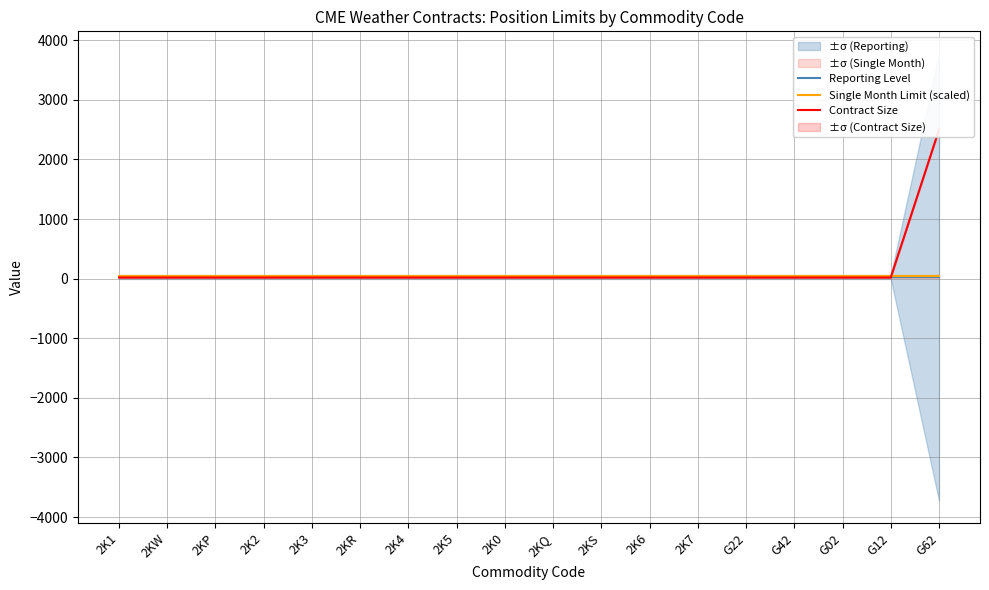

What position from the left is 2KW?

2